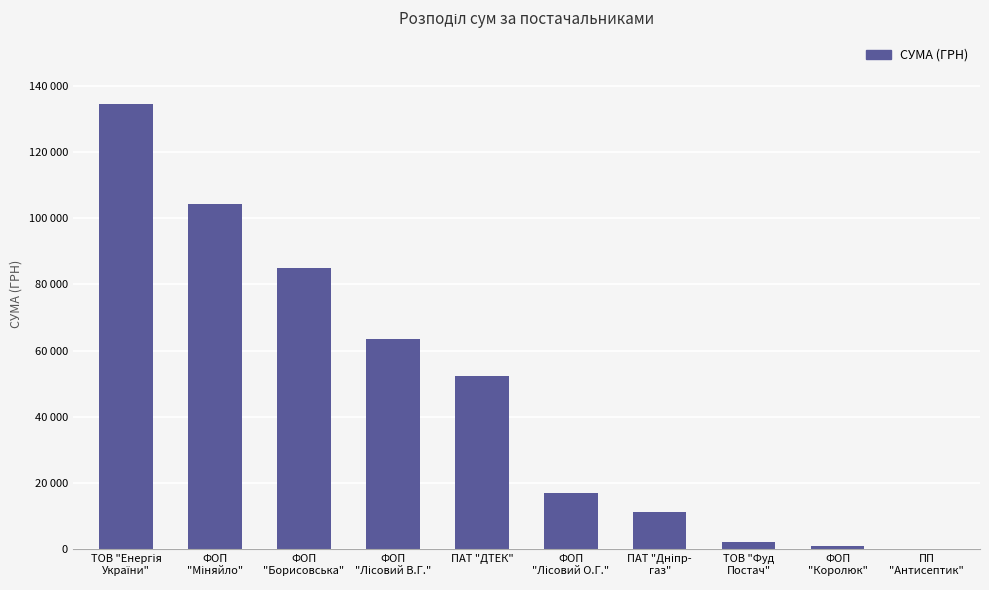

What is the difference between the maximum and minimum values?

134227.3